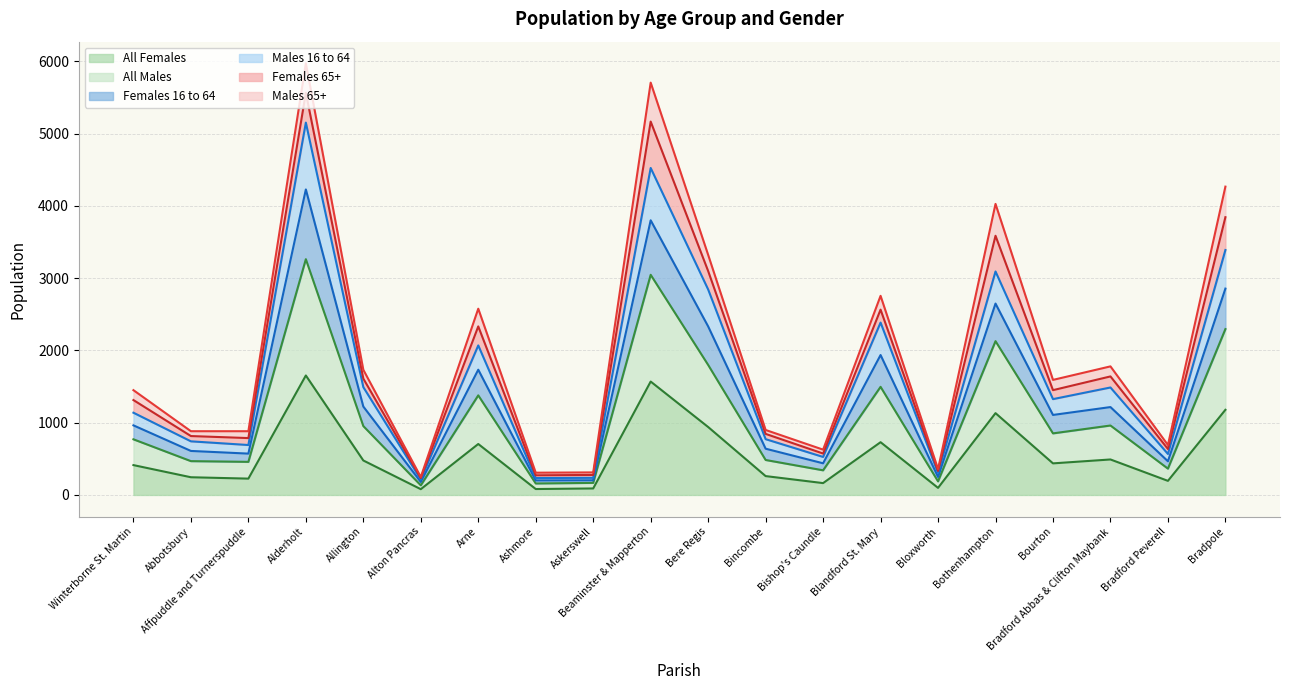

How many lines are shown in the chart?

6